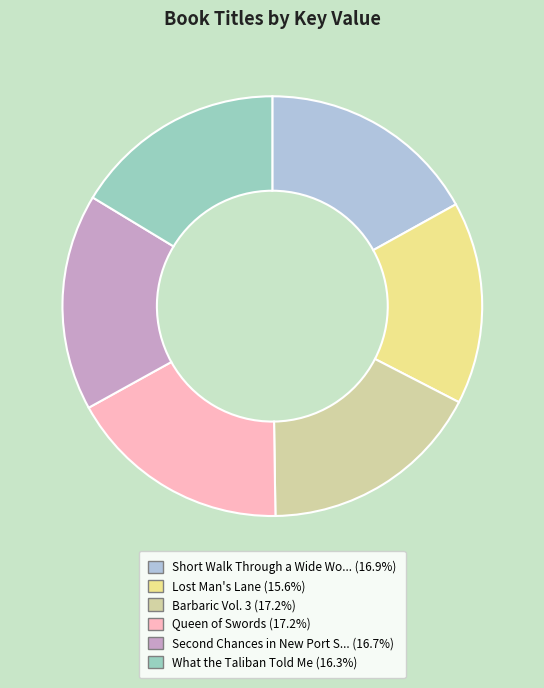

Does any single category account for the majority?

No